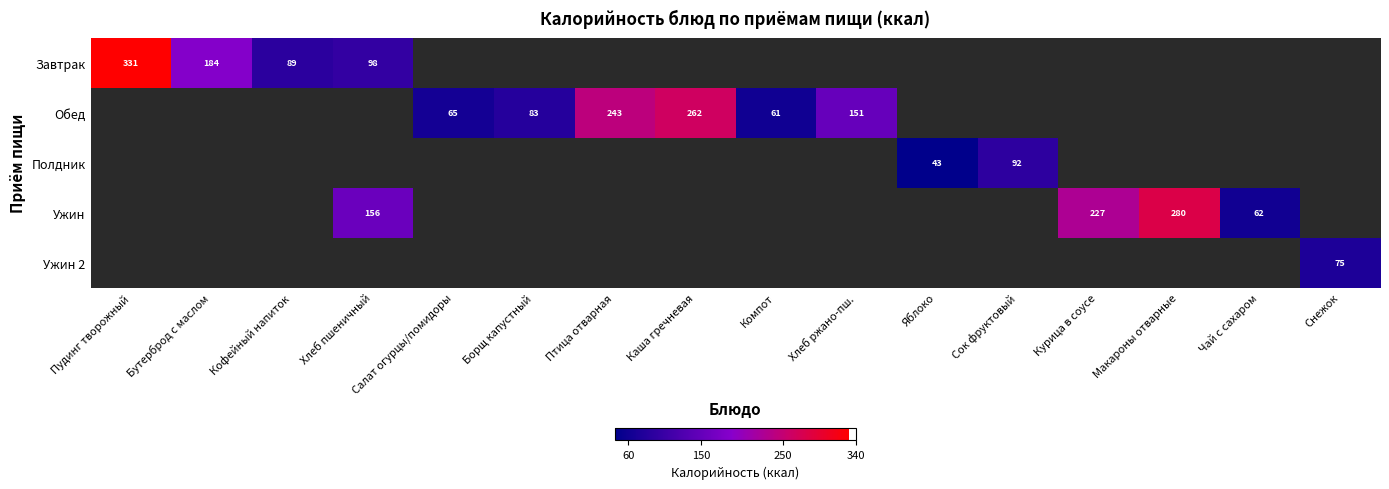

At how many categories does at least one series exceed 307?

1